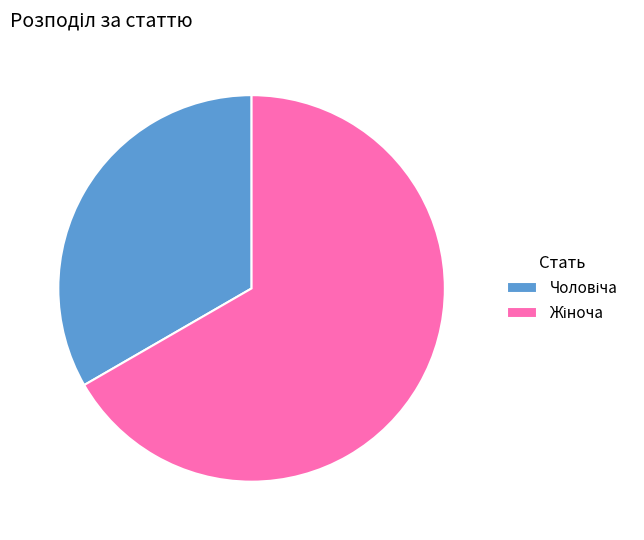

Is there a majority slice in this chart?

Yes